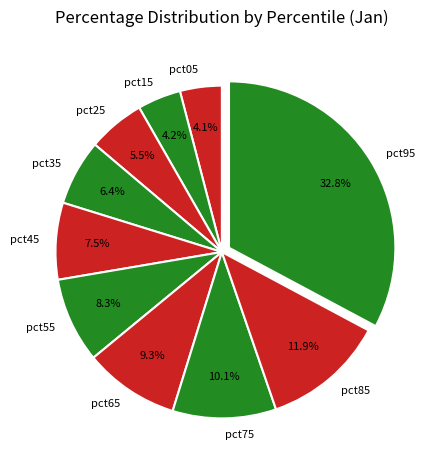

What is the largest slice in the pie chart?

pct95